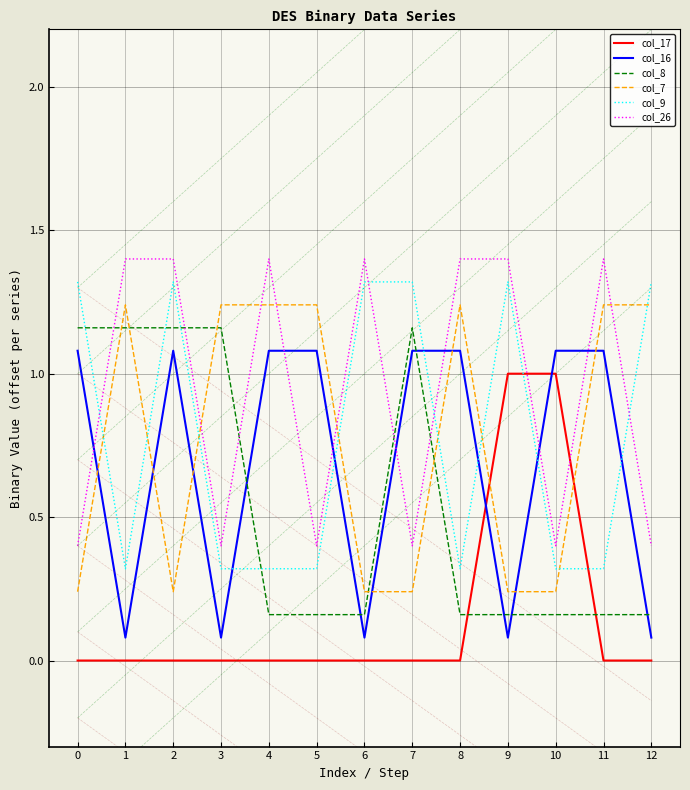

Which series changed the most between 4 and 5?

col_26